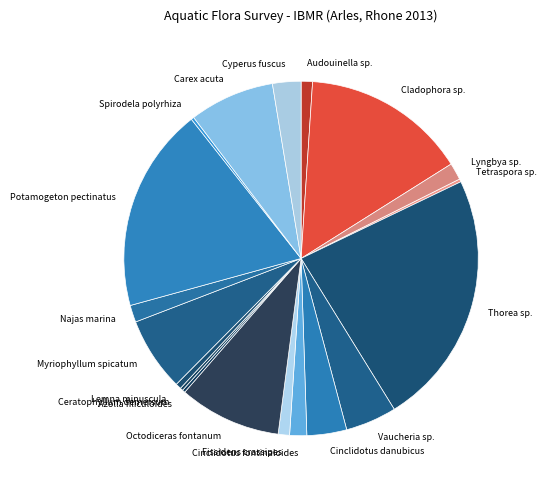

Is there a majority slice in this chart?

No